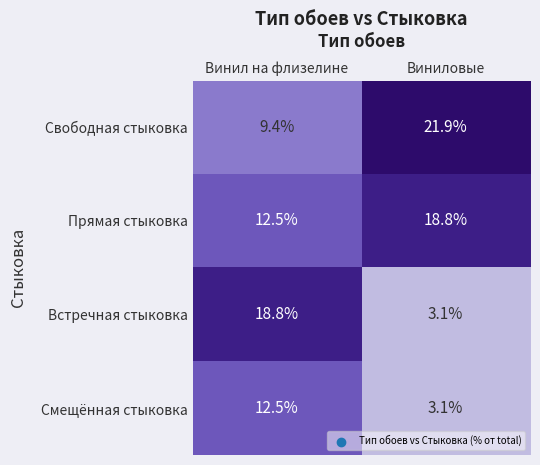

What is the sum of all Прямая стыковка values?

31.3